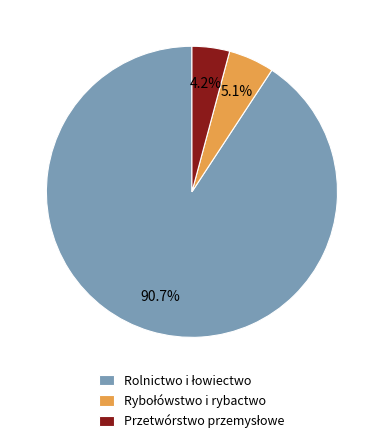

Is there a majority slice in this chart?

Yes